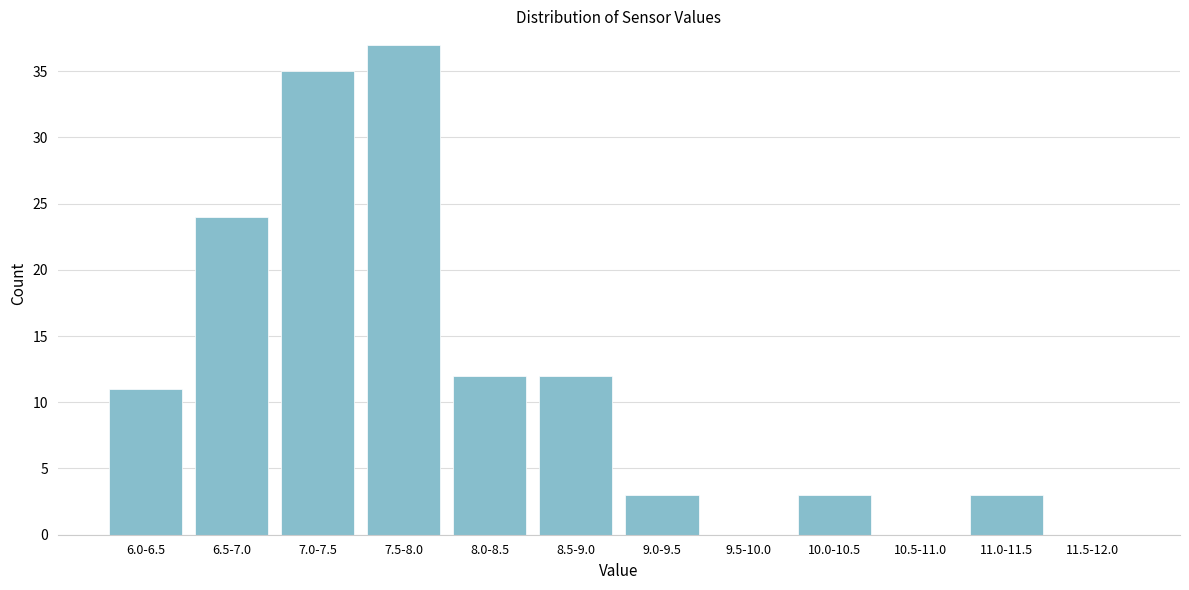

Reading left to right, what are all the values shown in this chart?

6.0-6.5=11	6.5-7.0=24	7.0-7.5=35	7.5-8.0=37	8.0-8.5=12	8.5-9.0=12	9.0-9.5=3	9.5-10.0=0	10.0-10.5=3	10.5-11.0=0	11.0-11.5=3	11.5-12.0=0